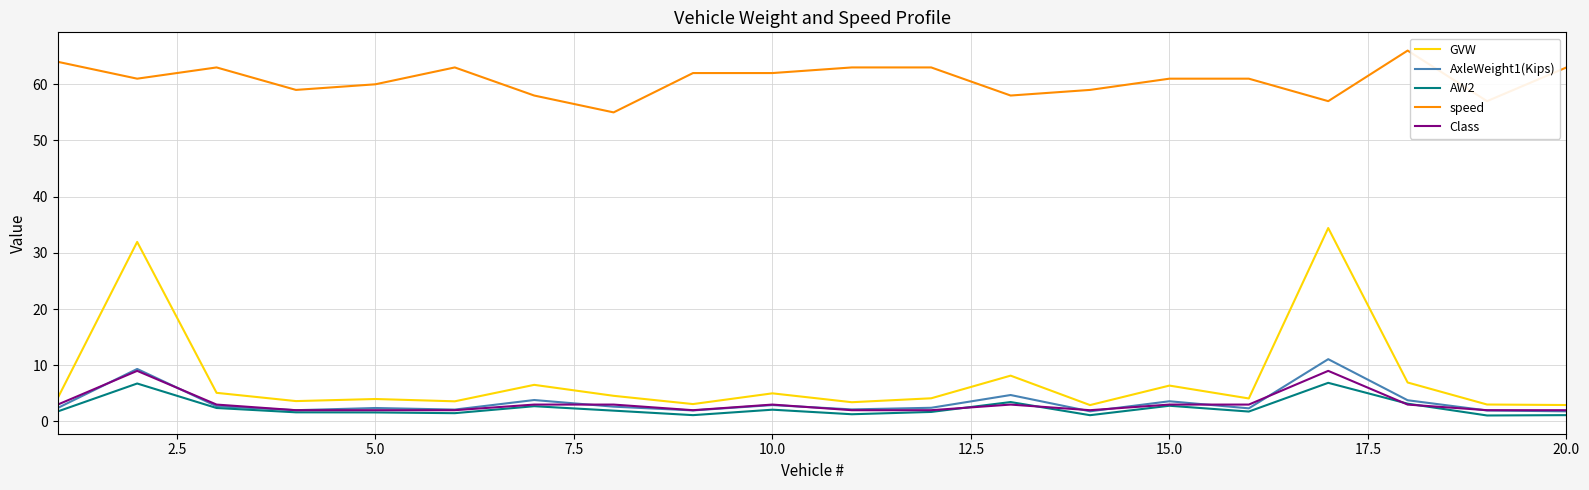

True or false: speed and AW2 cross at least once.

False